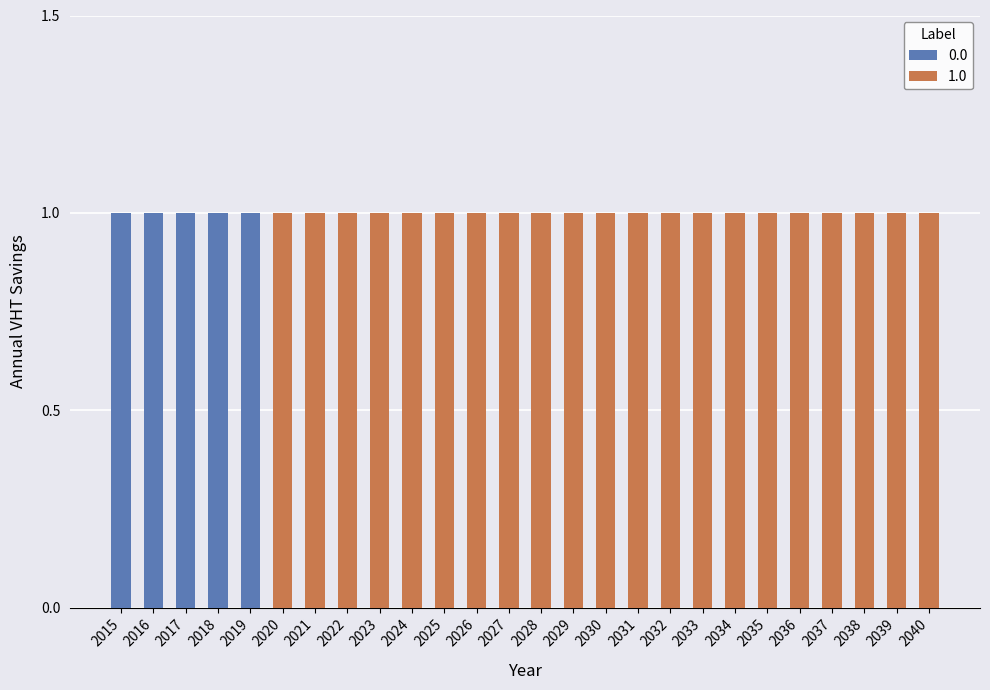

Which series has the largest total across all categories?

1.0